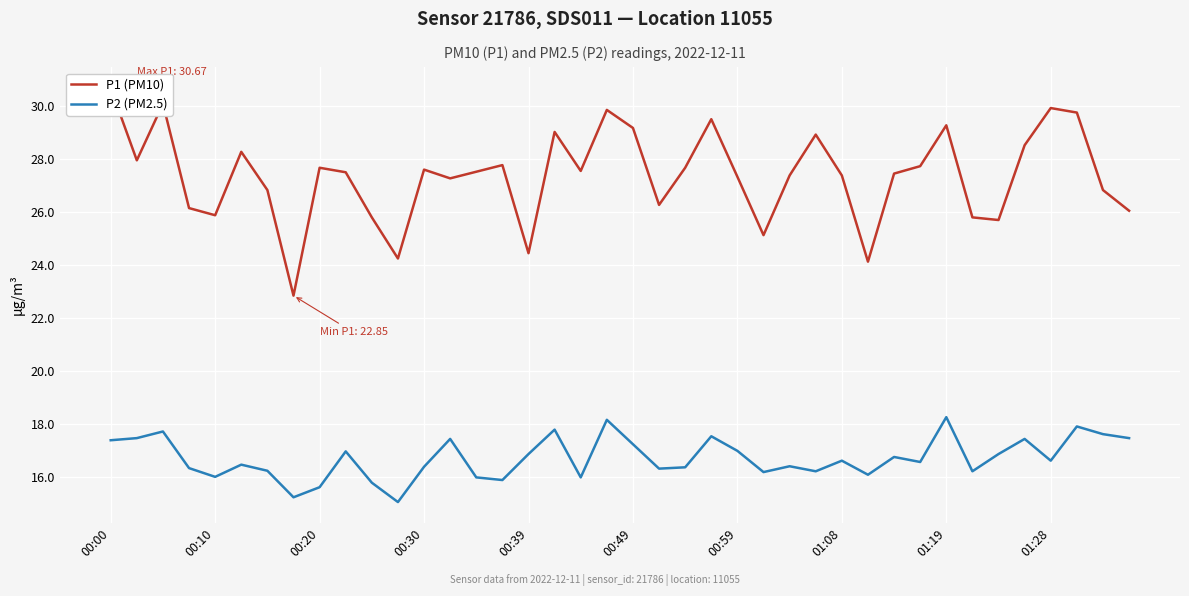

In P1 (PM10), how many points are higher than both neighbors (excluding endpoints)?

11